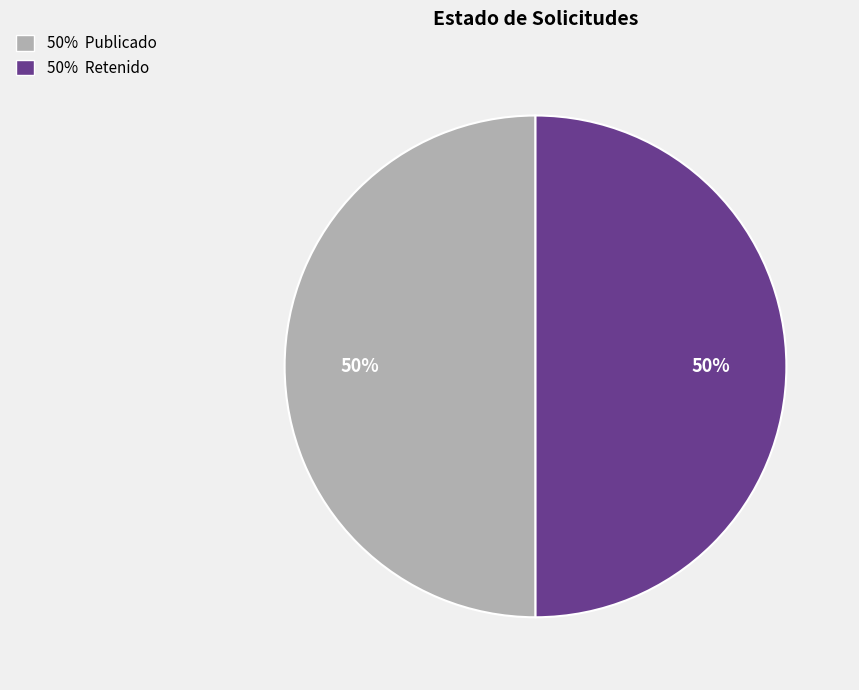

Do 50% Publicado and 50% Retenido together represent more than half of the pie?

Yes